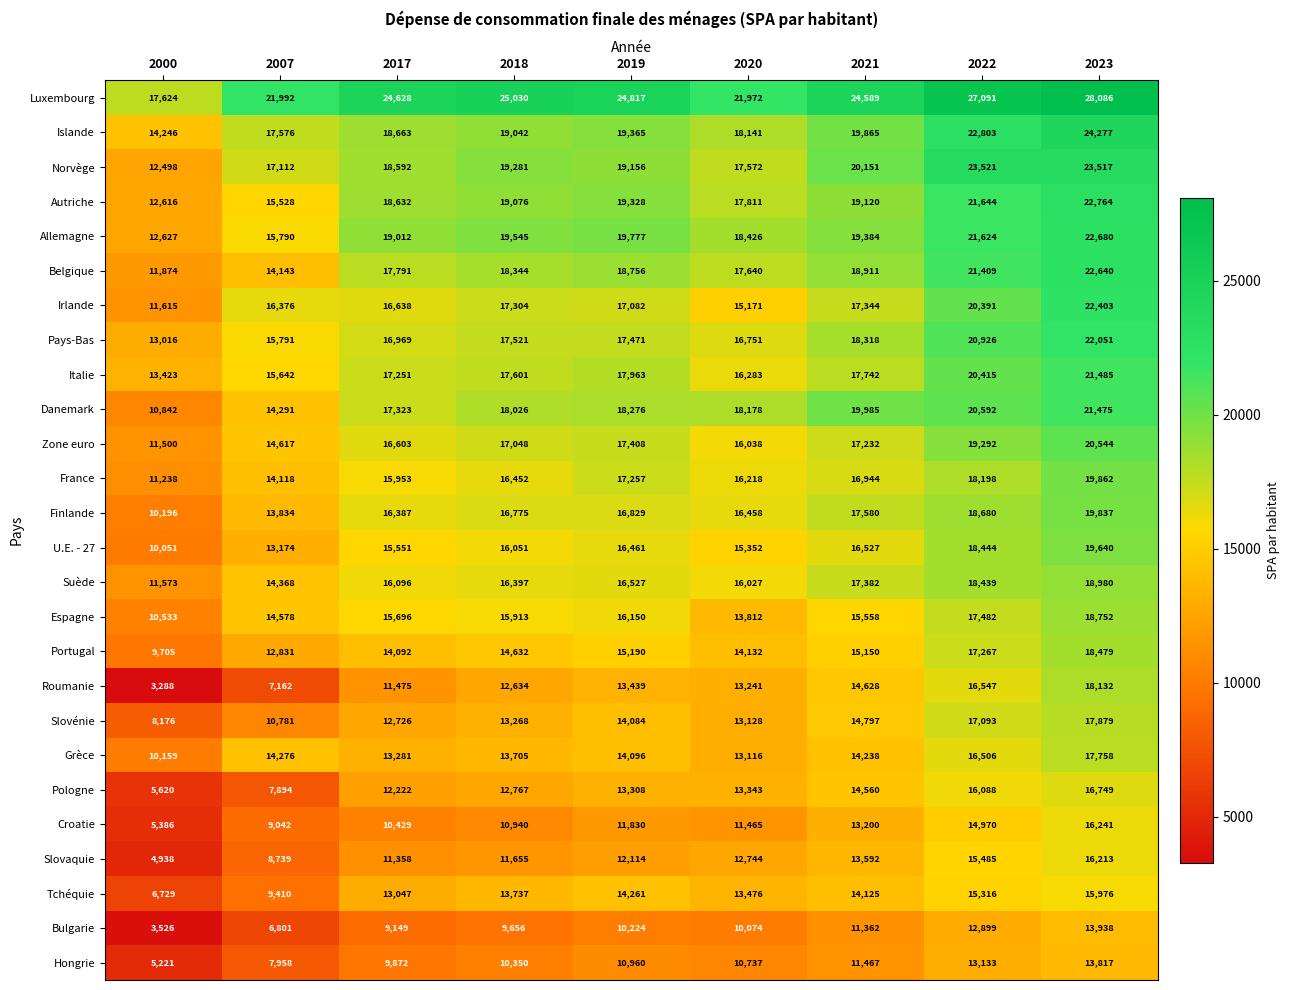

Which series changed the most between 2000 and 2023?

Roumanie